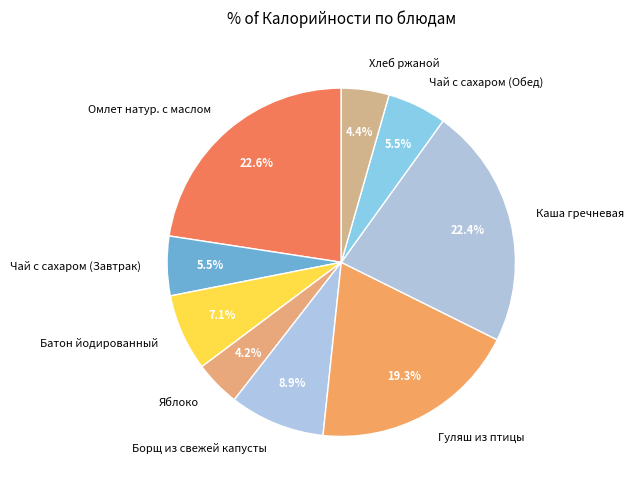

Is there a majority slice in this chart?

No